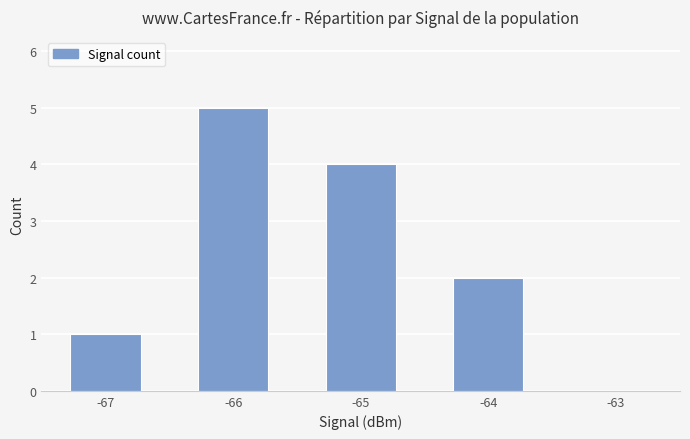

How many categories are shown in the chart?

5